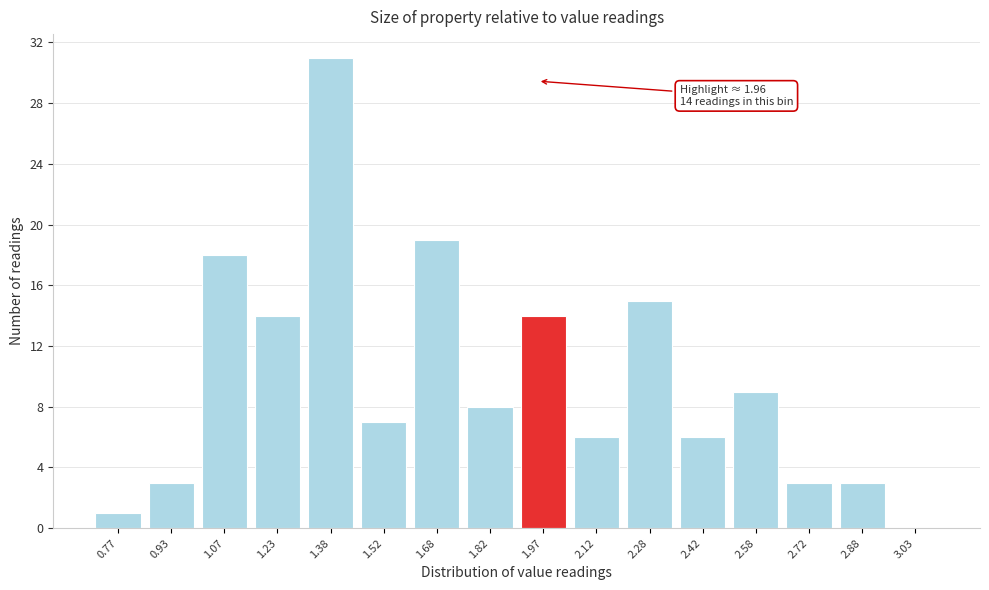

Over which range of the x-axis is the bar tallest?

1.30 to 1.45